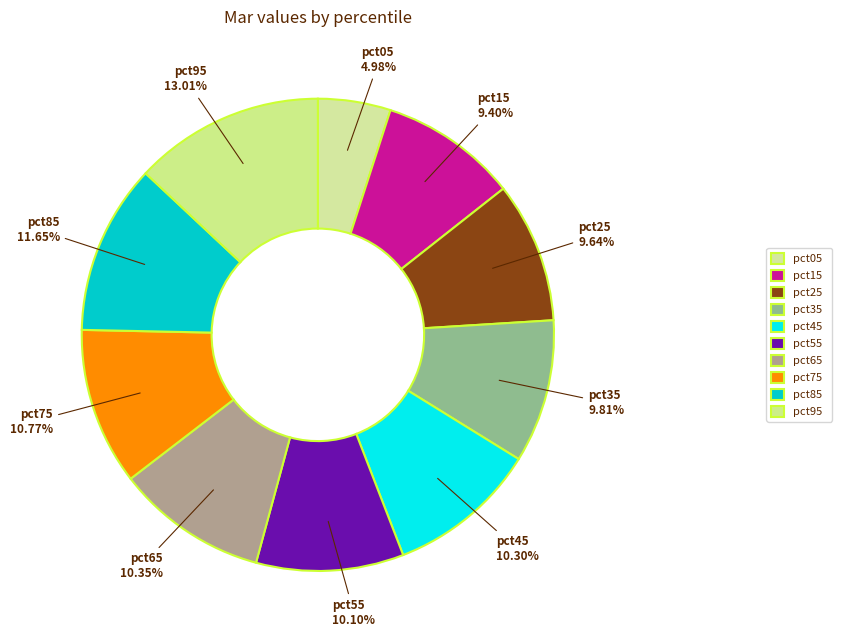

Combined, what portion of the pie is pct45 and pct75?

21.1%